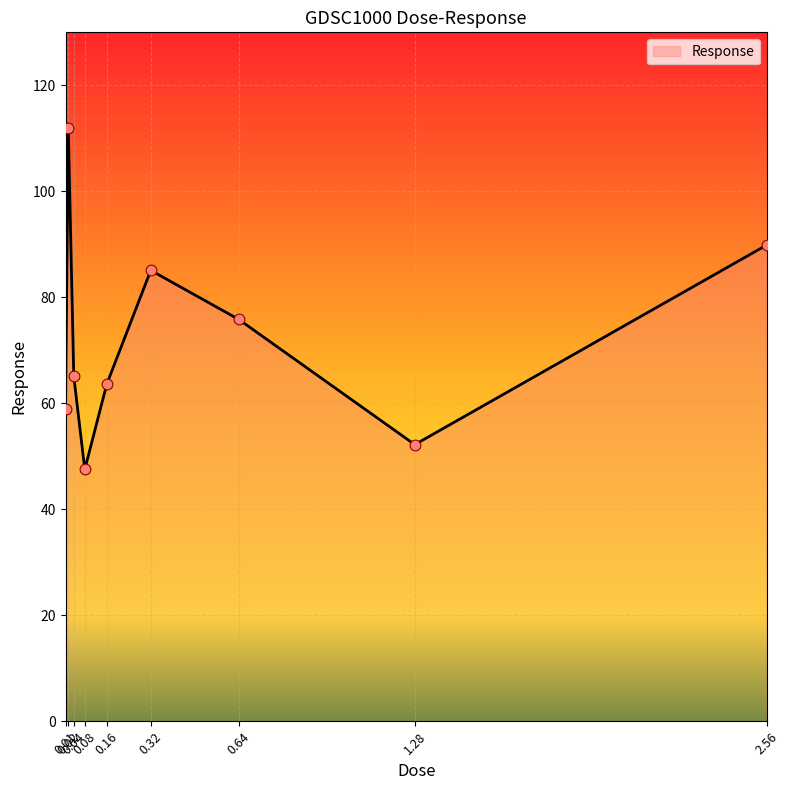

Between 0.01 and 2.56, which is larger?

2.56